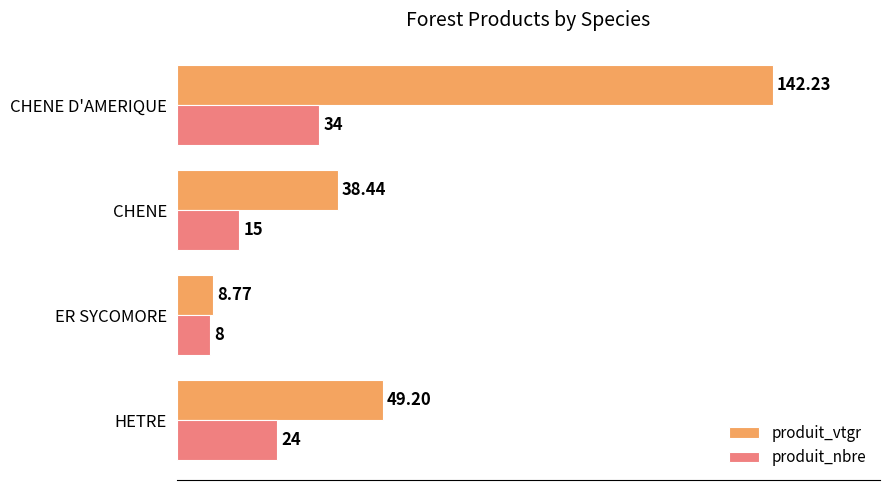

What is the difference between the produit_nbre values at HETRE and ER SYCOMORE?

16.0